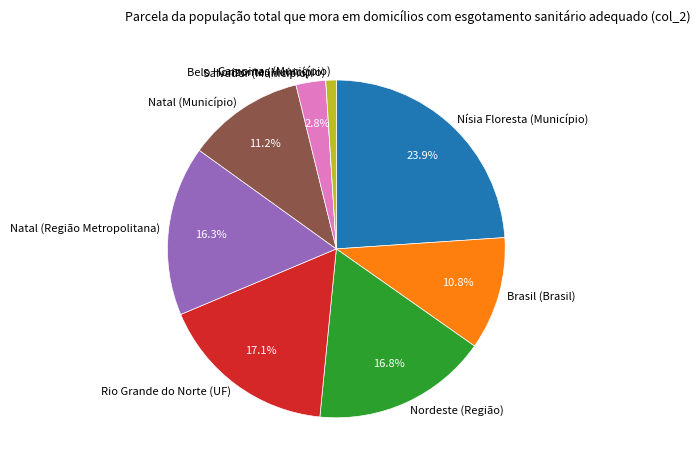

Is the sum of Nísia Floresta (Município) and Salvador (Município) greater than half?

No